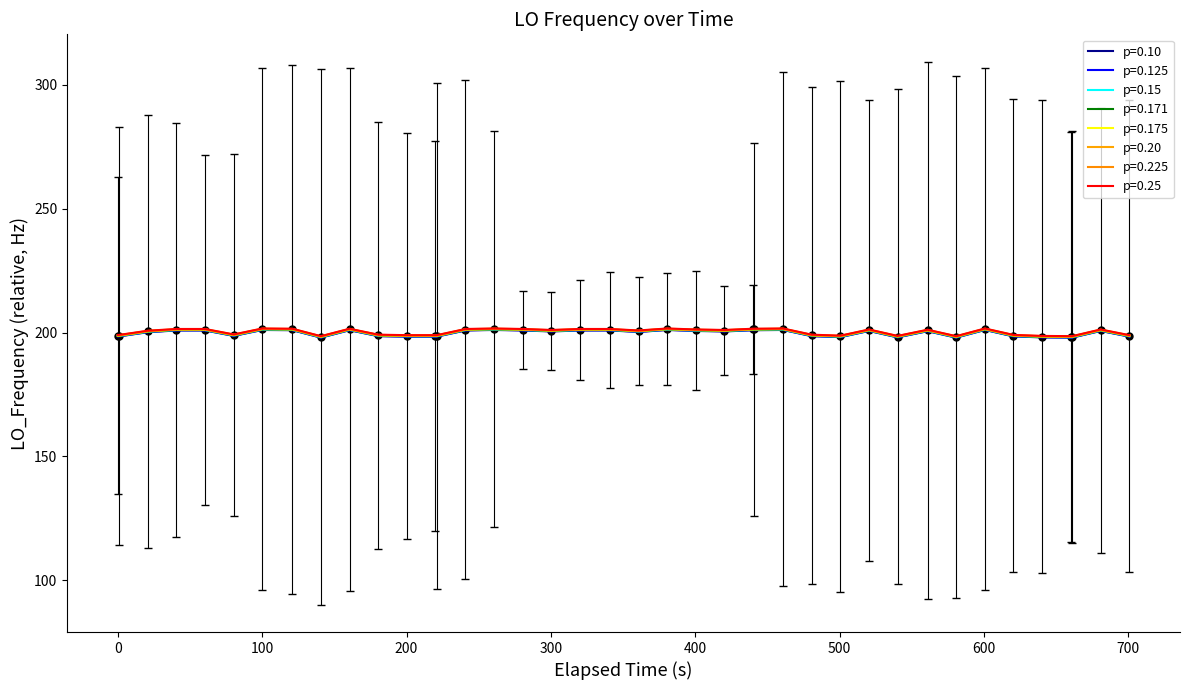

True or false: there are more than 1 points higher than both neighbors.

True